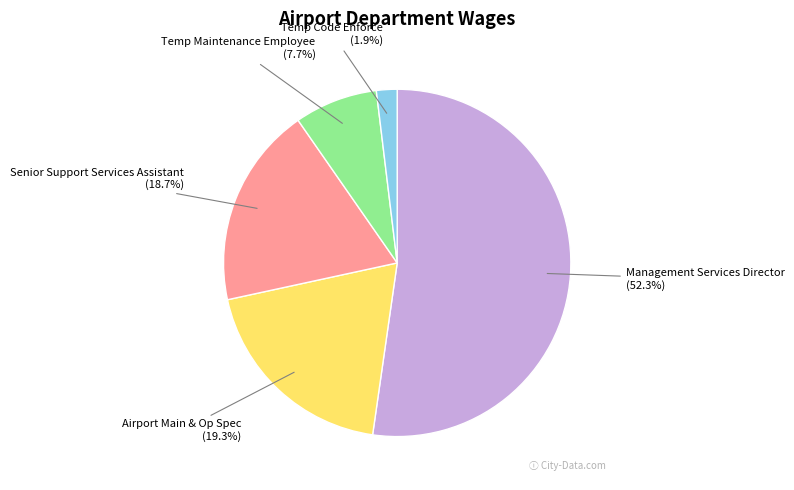

Does any single category account for the majority?

Yes